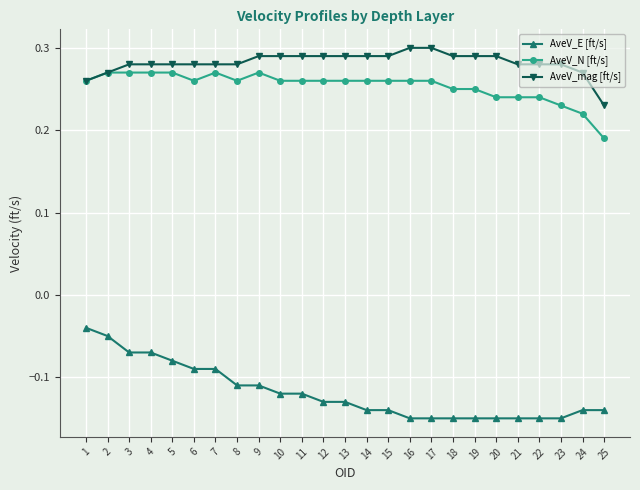

At which label is AveV_mag [ft/s] closest to 0?

25